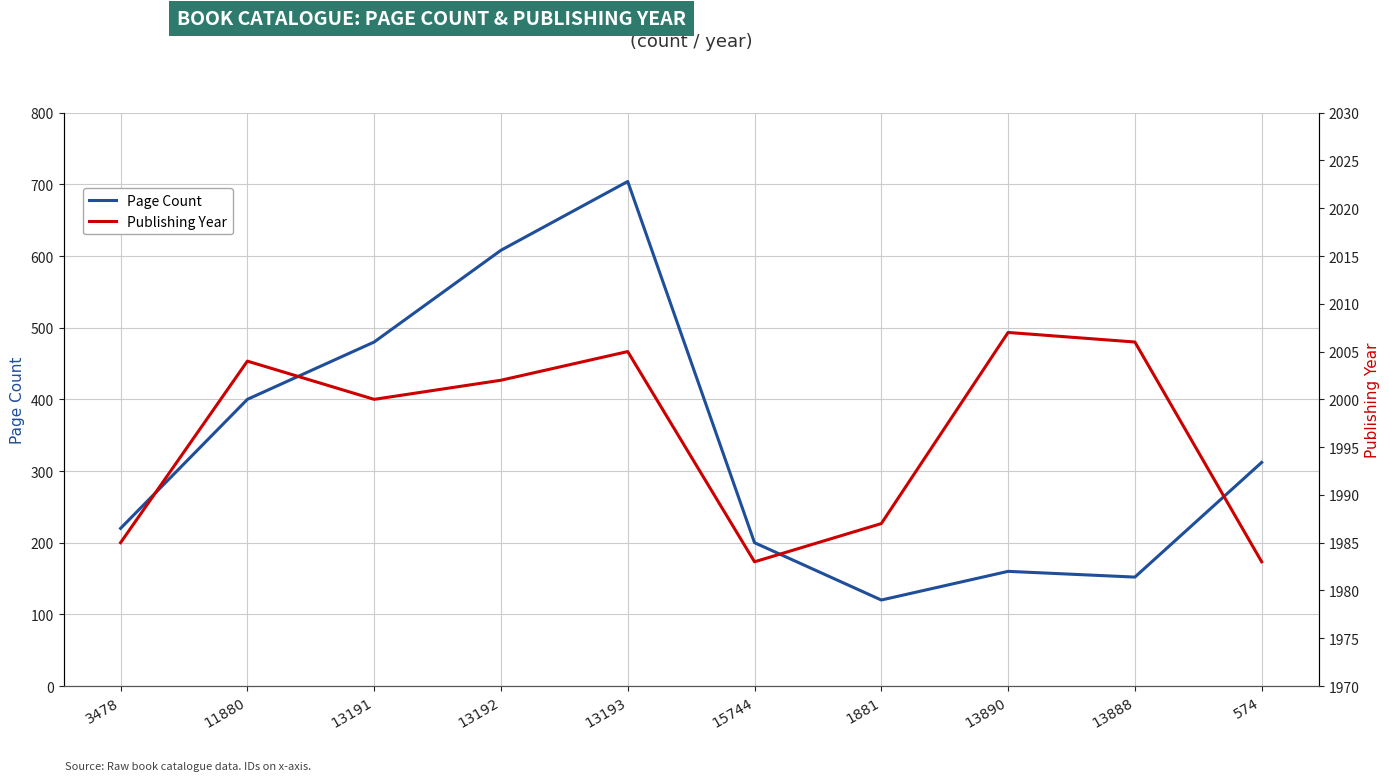

At which label is Publishing Year closest to 1995?

13191